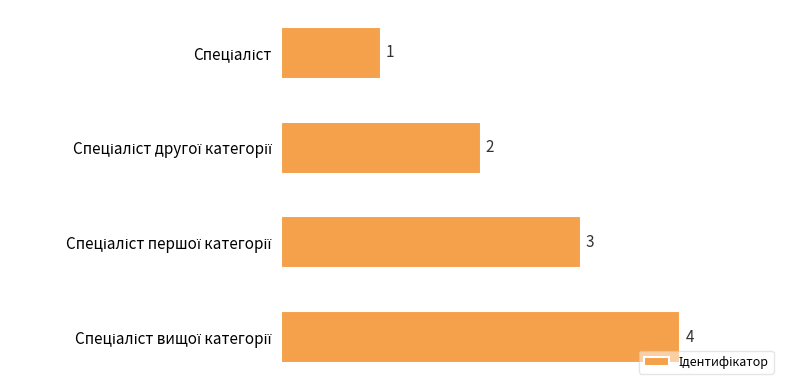

What is the value of the 3rd bar from the top?

3